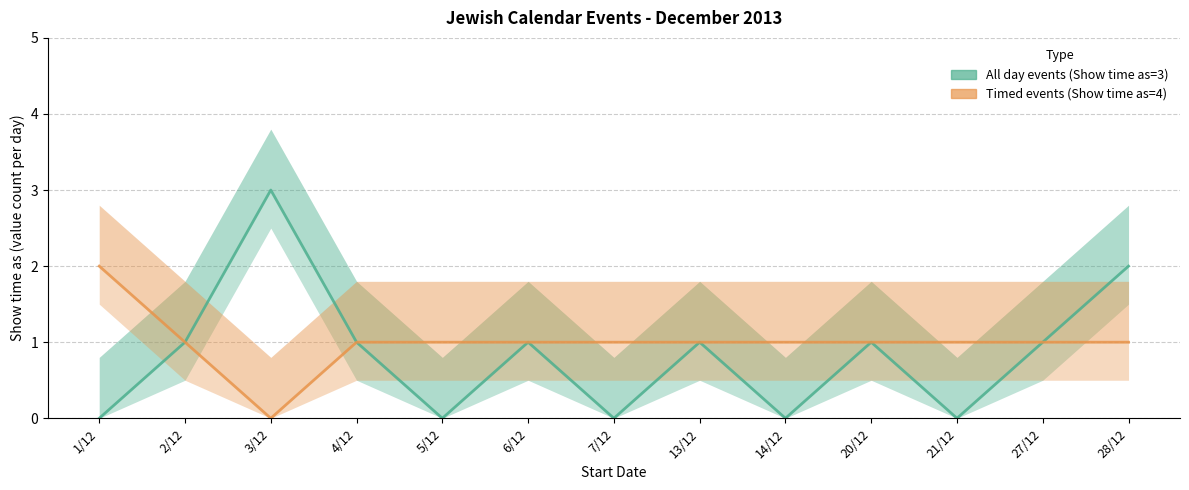

Count the Timed events (Show time as=4) values in the range 1 to 2.

12